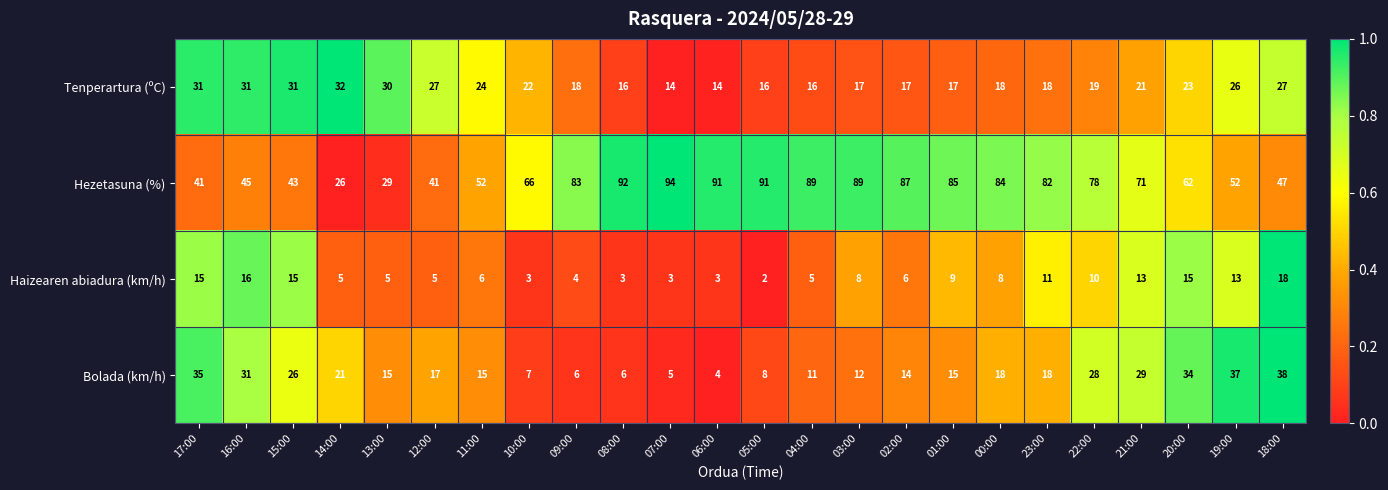

What is the difference between the maximum and minimum values in the Bolada (km/h) series?

34